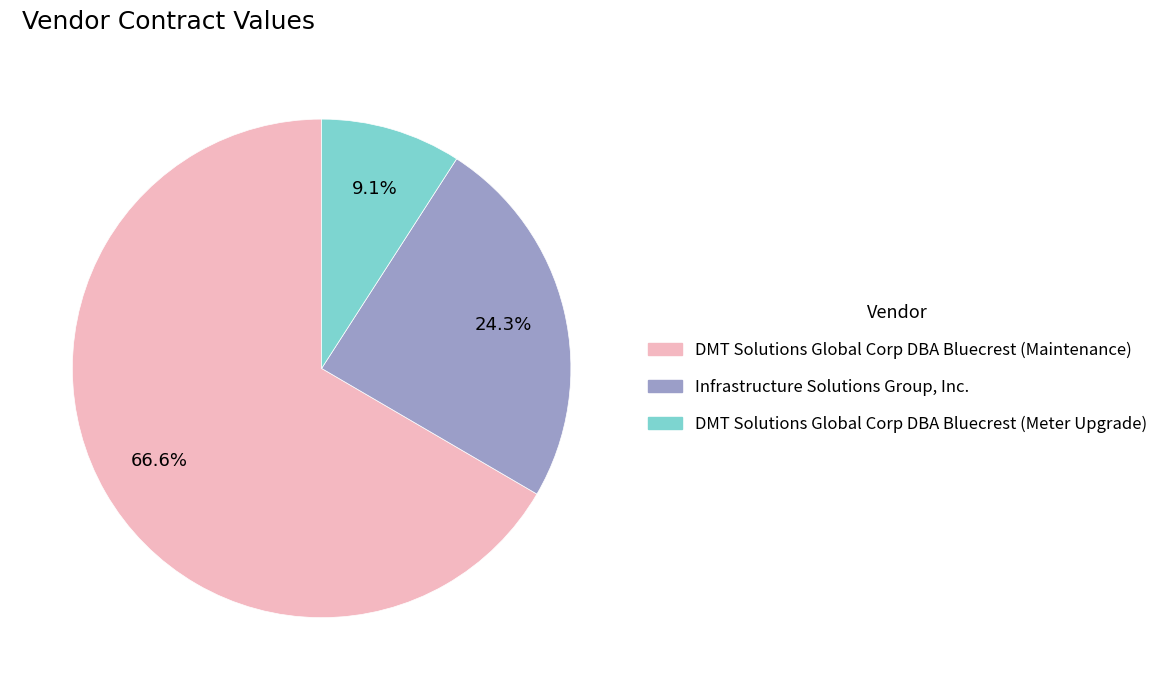

How many segments does this pie chart have?

3